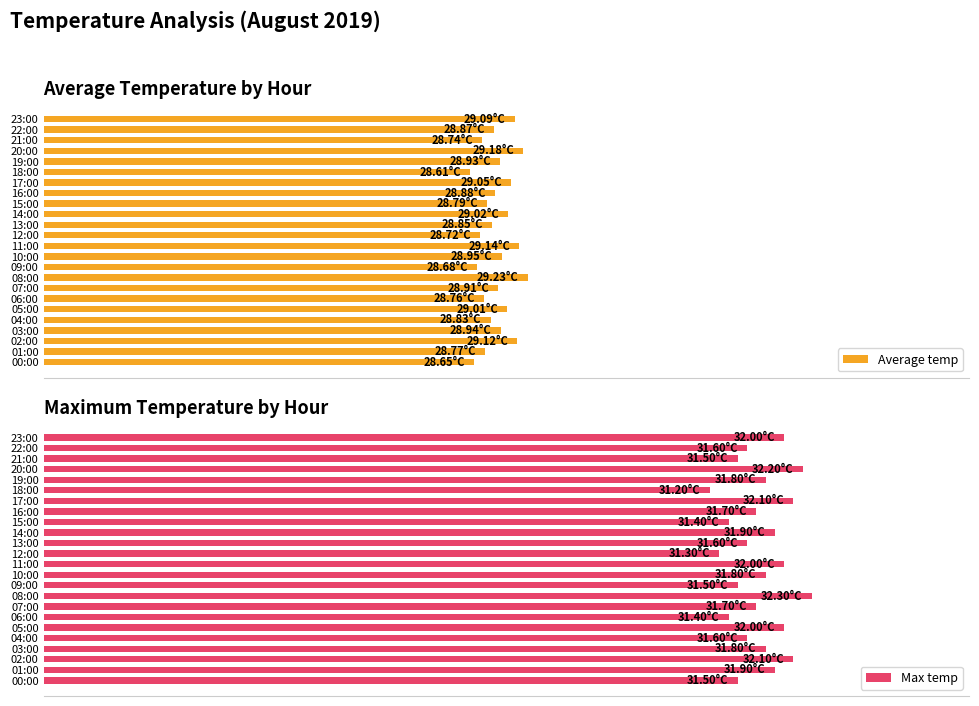

Between 07:00 and 12:00, which is larger?

07:00